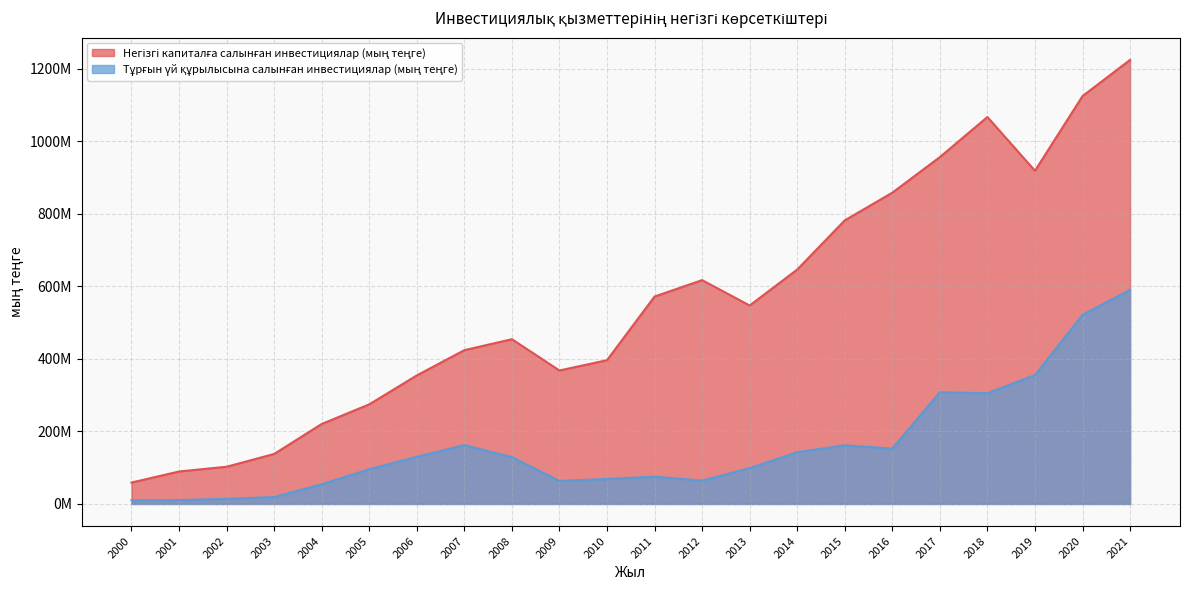

What is the value of the Тұрғын үй құрылысына салынған инвестициялар (мың теңге) point at the 11th from the left?

68868908